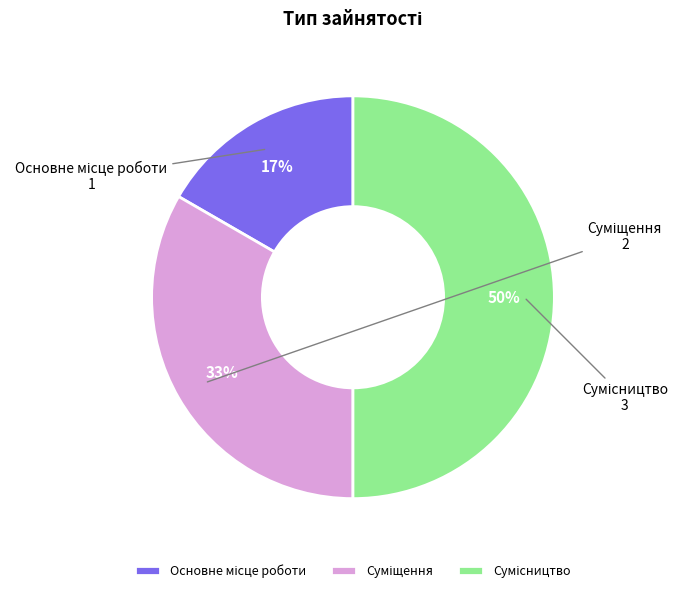

To the nearest percent, what is the average slice percentage?

33%